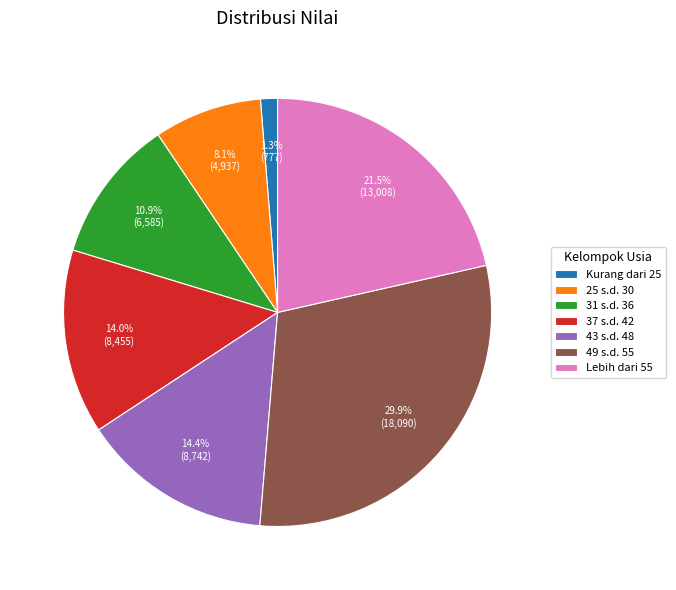

Combined, do 31 s.d. 36 and 49 s.d. 55 account for over 50%?

No